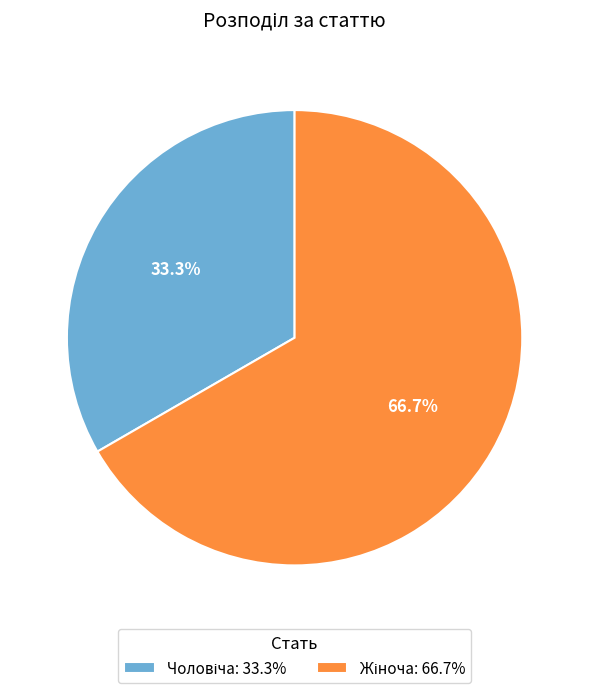

Is there a majority slice in this chart?

Yes